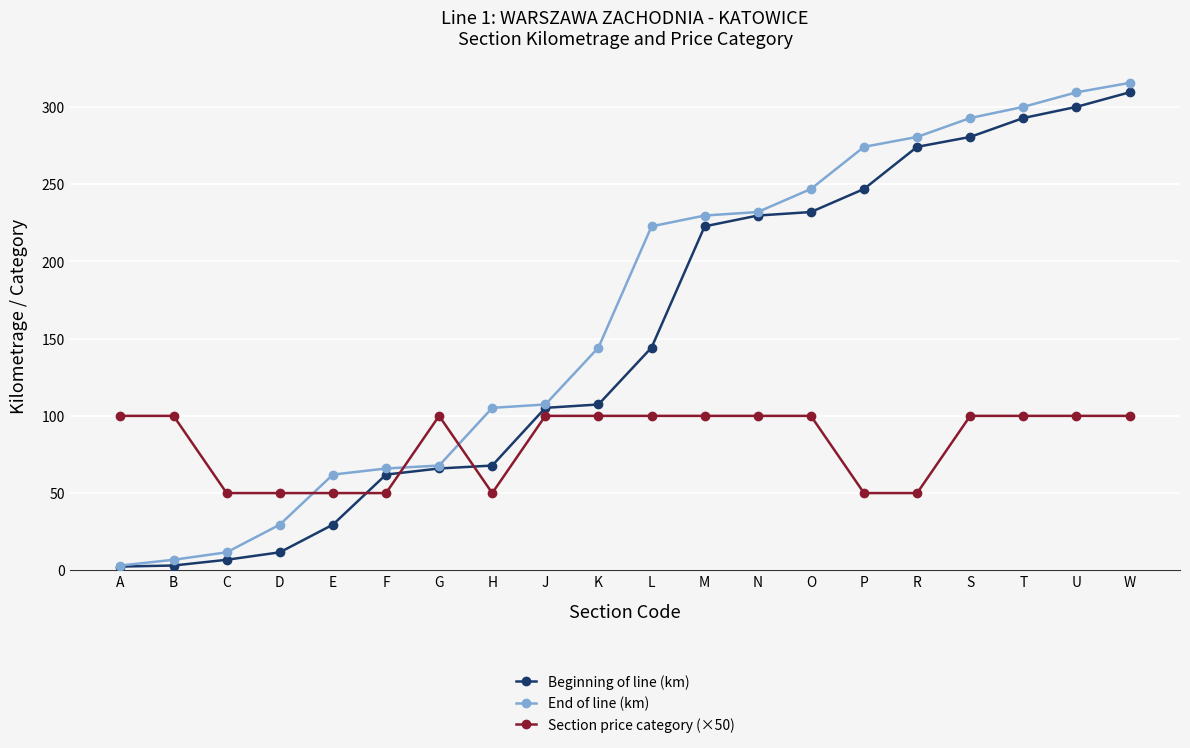

At which label does Beginning of line (km) reach its peak?

W